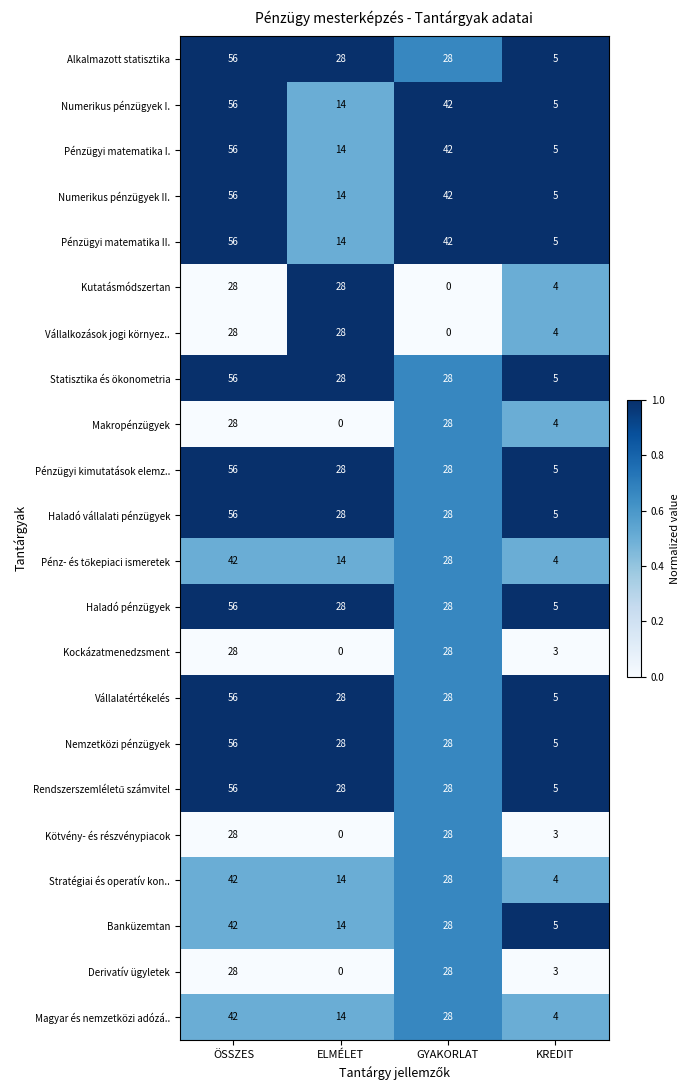

Count the Pénzügyi kimutatások elemz.. values in the range 28 to 56.

3